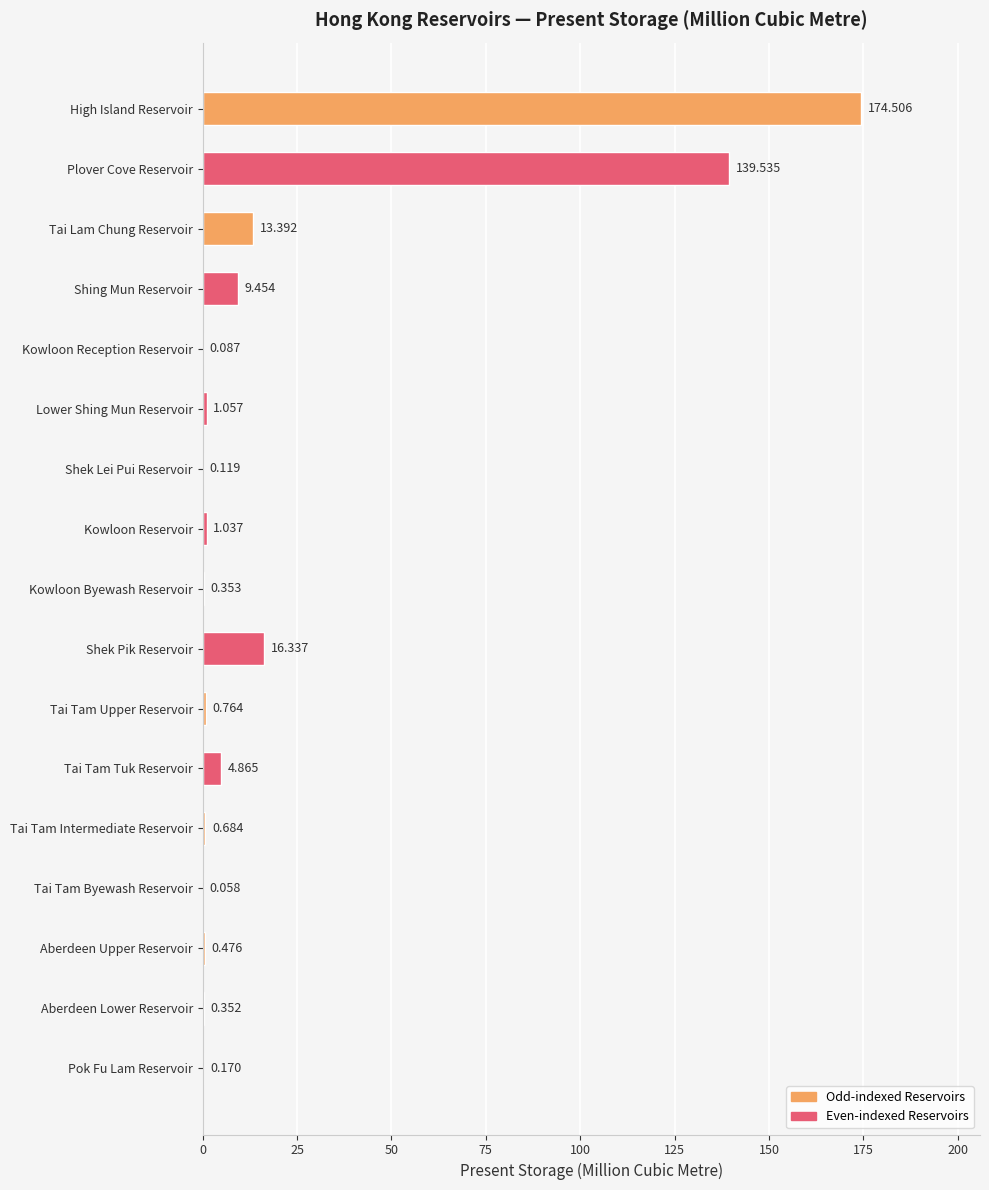

Where is the data nearest to the value 87?

Plover Cove Reservoir